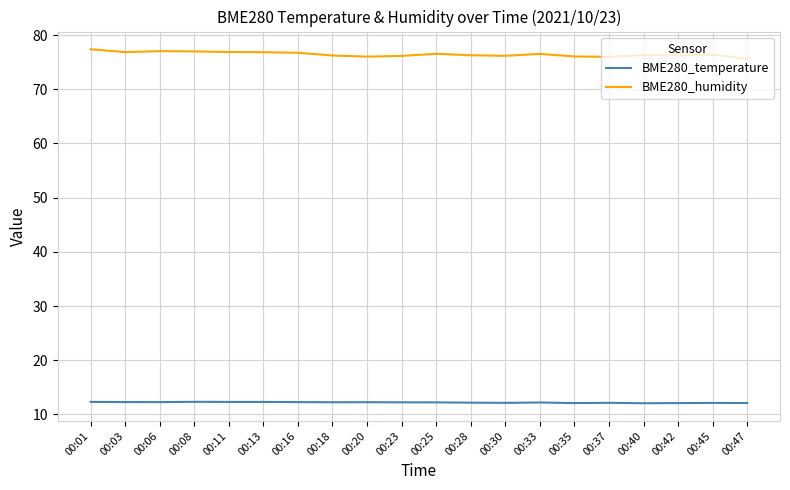

The BME280_humidity series shows 124.0 at 00:08. True or false?

False